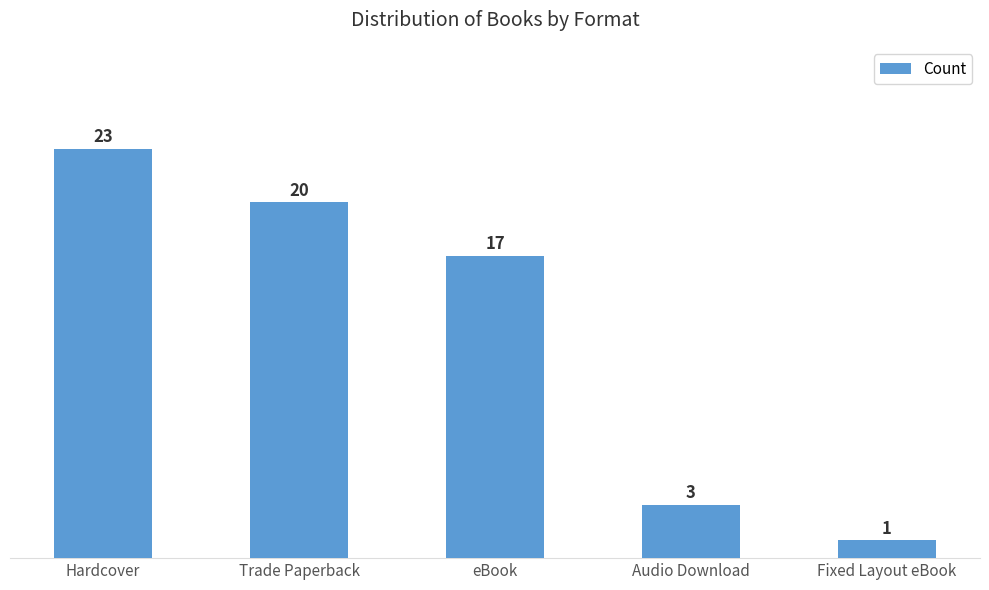

What is the minimum value shown in the chart?

1